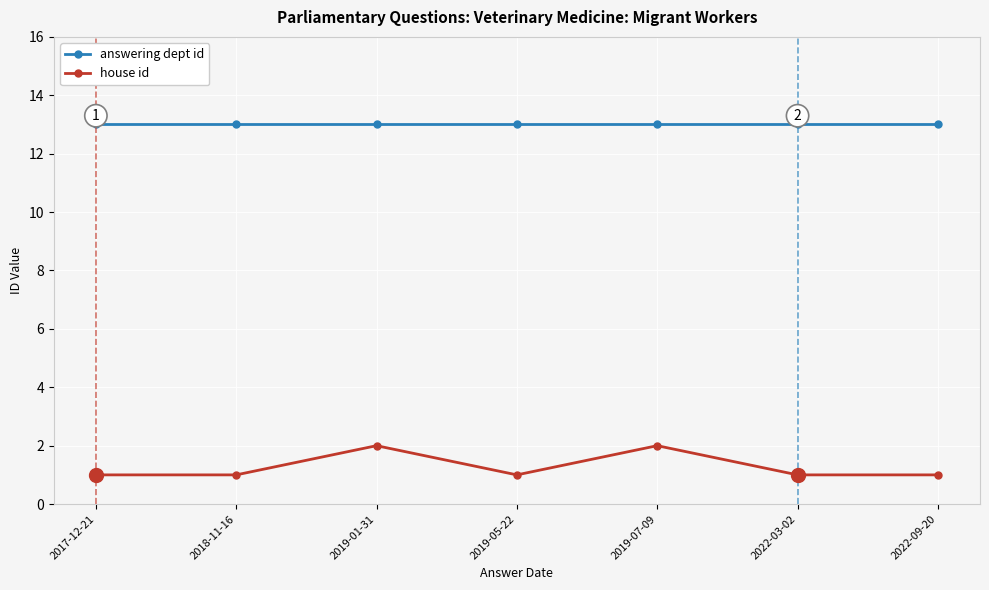

What is the minimum value for answering dept id?

13